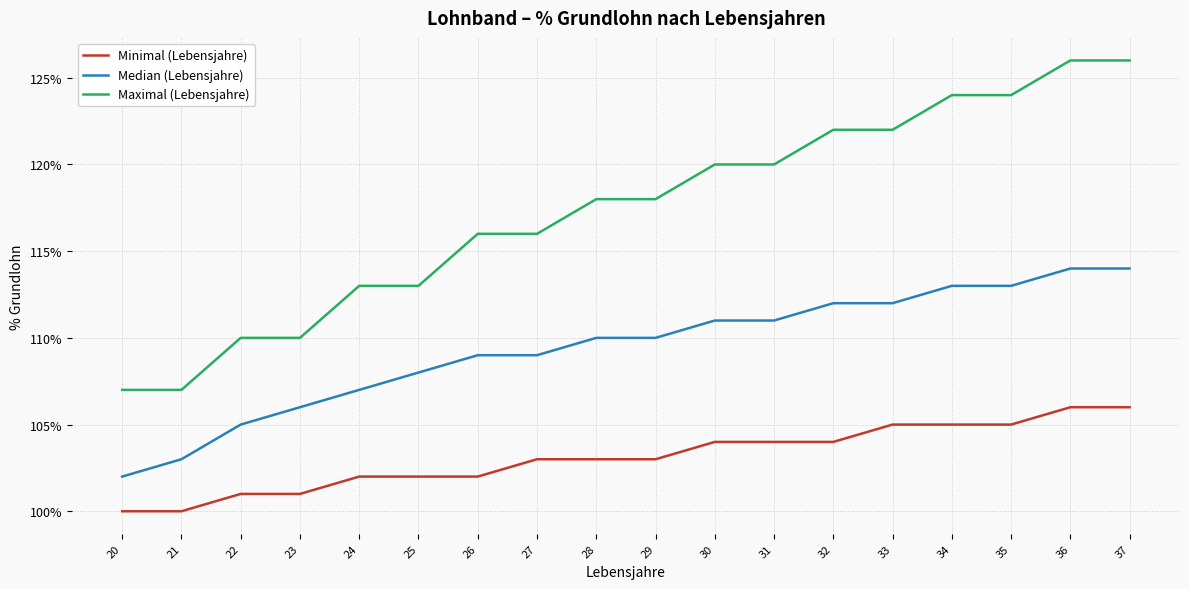

True or false: Minimal (Lebensjahre) and Maximal (Lebensjahre) cross at least once.

False